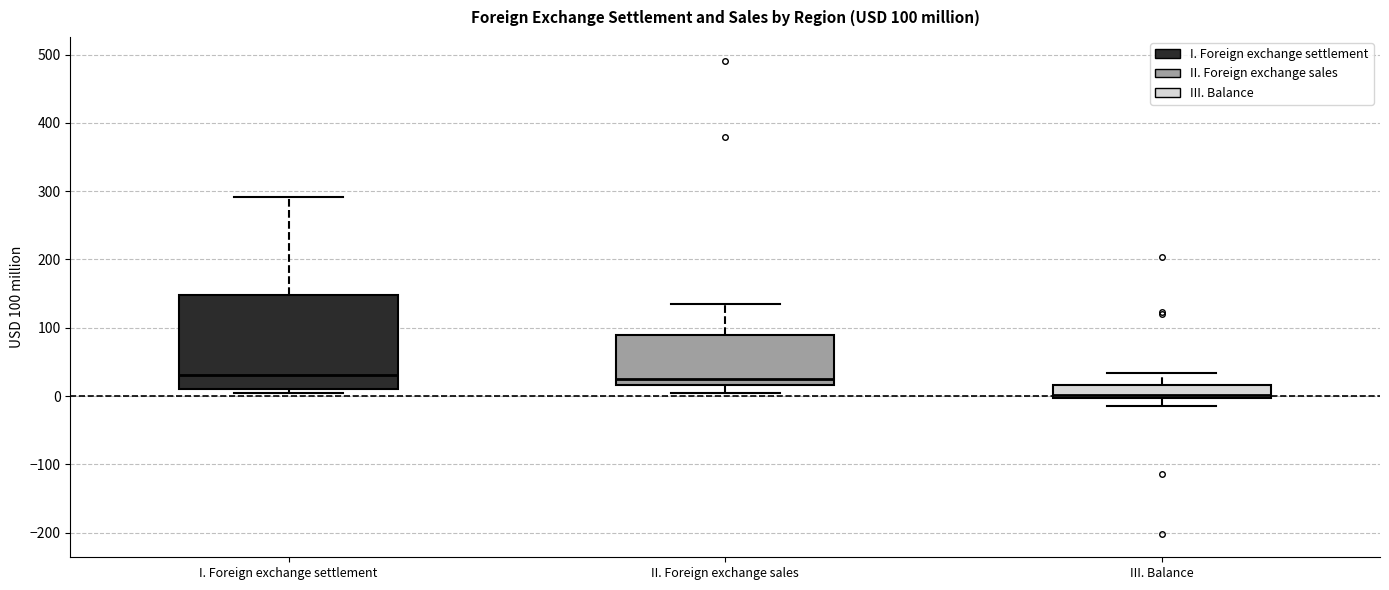

Comparing the boxes themselves (not the whiskers), which one is the tallest?

I. Foreign exchange settlement